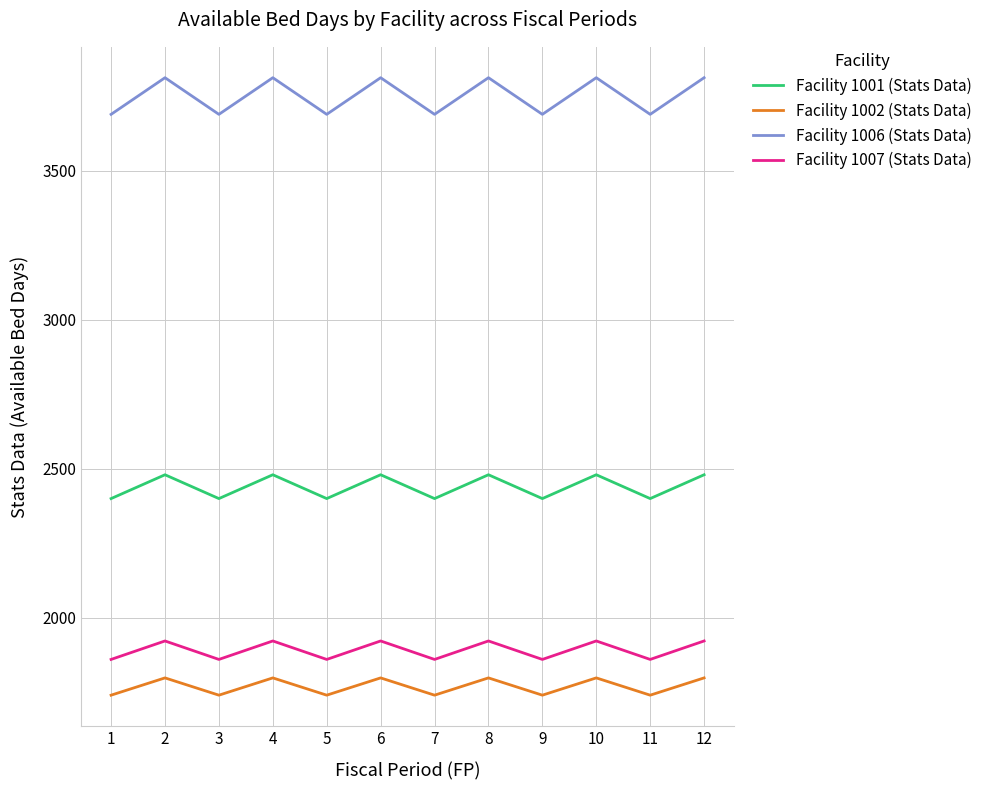

What is the lowest value of the Facility 1007 (Stats Data) series?

1860